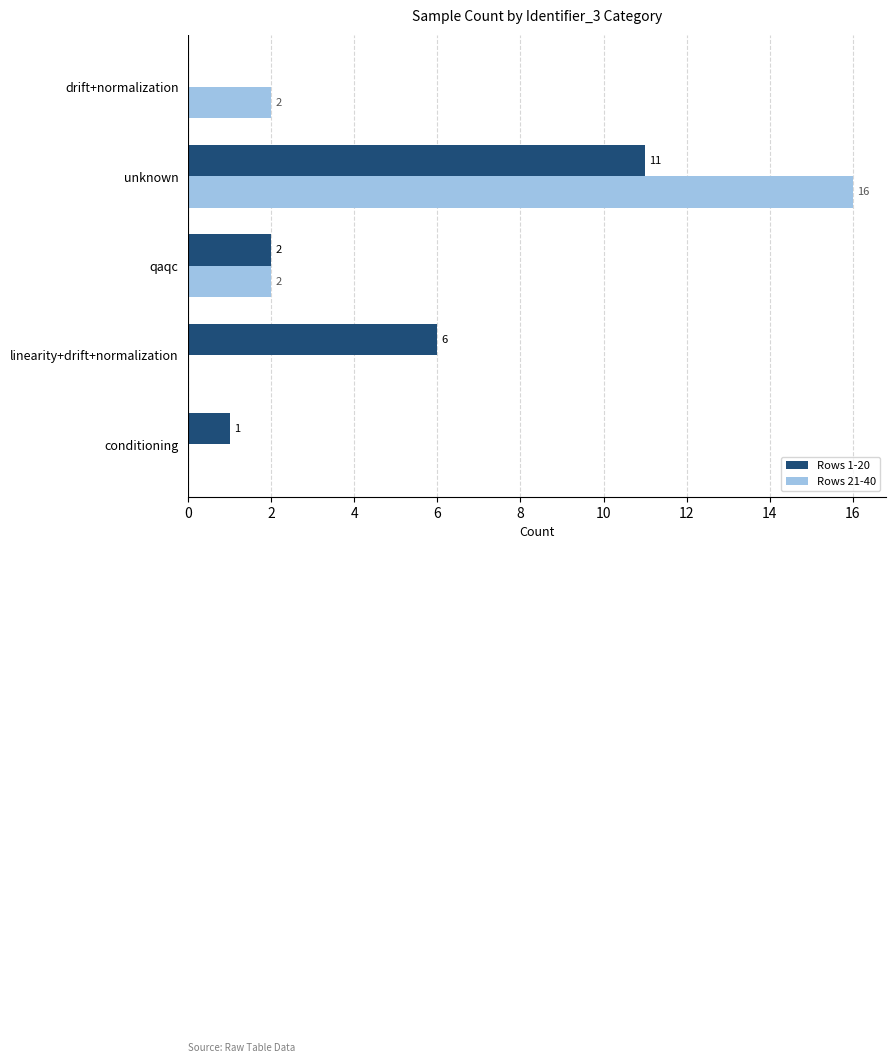

Where is Rows 1-20 nearest to the value 5?

linearity+drift+normalization